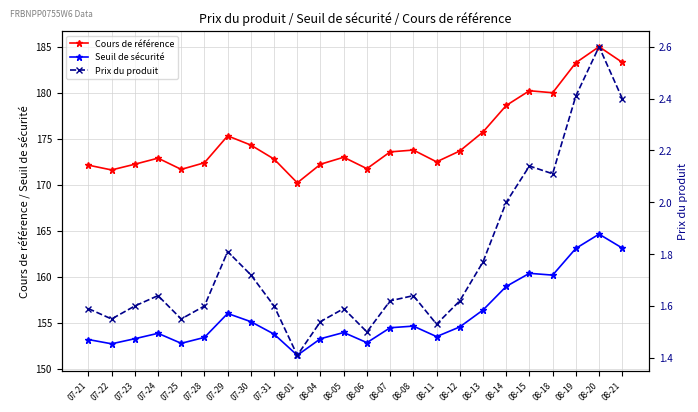

Is the value of Seuil de sécurité at 07-31 greater than the value of Cours de référence at 07-23?

No